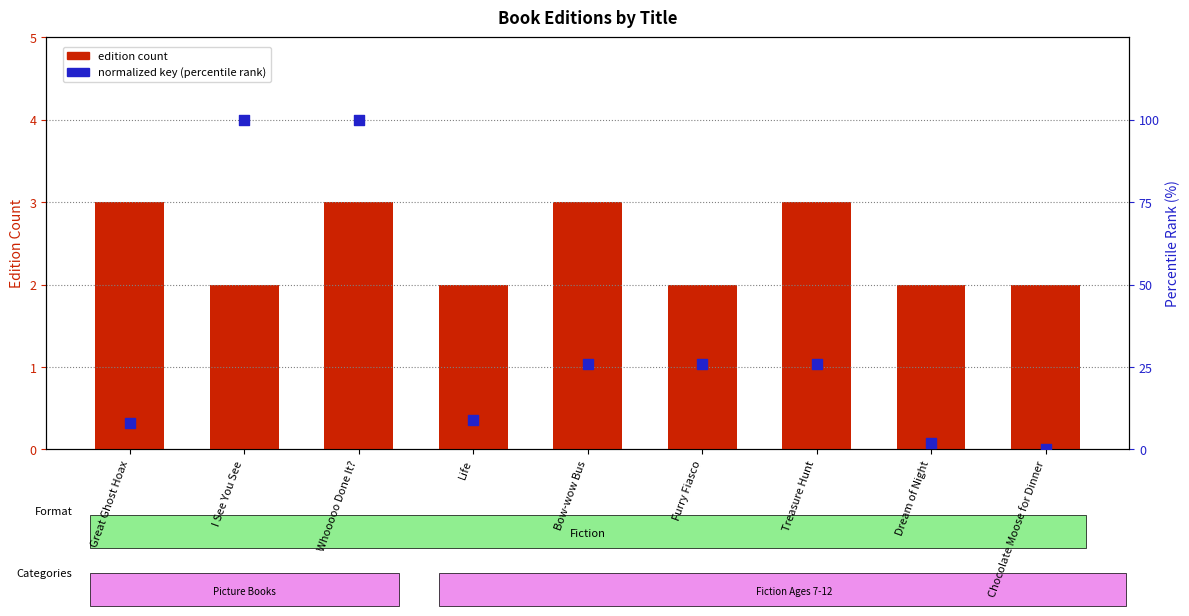

At which category is the sum across all series the highest?

Whooooo Done It?